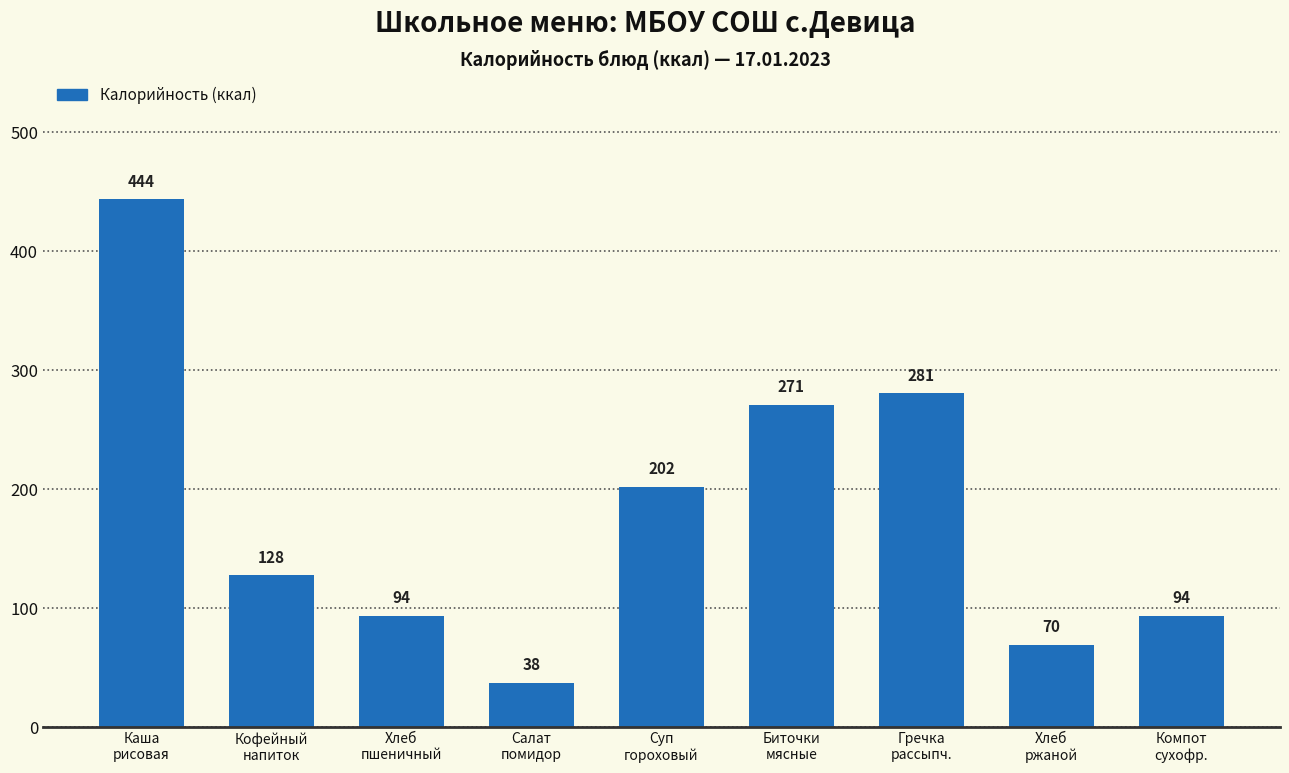

Which label corresponds to the largest value in the chart?

Каша
рисовая